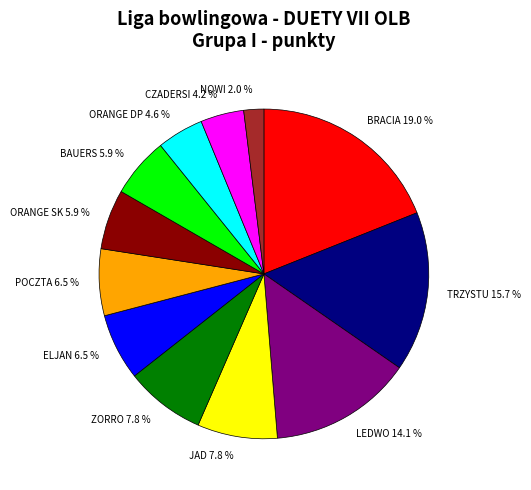

Does ORANGE SK account for over 50% of the chart?

No